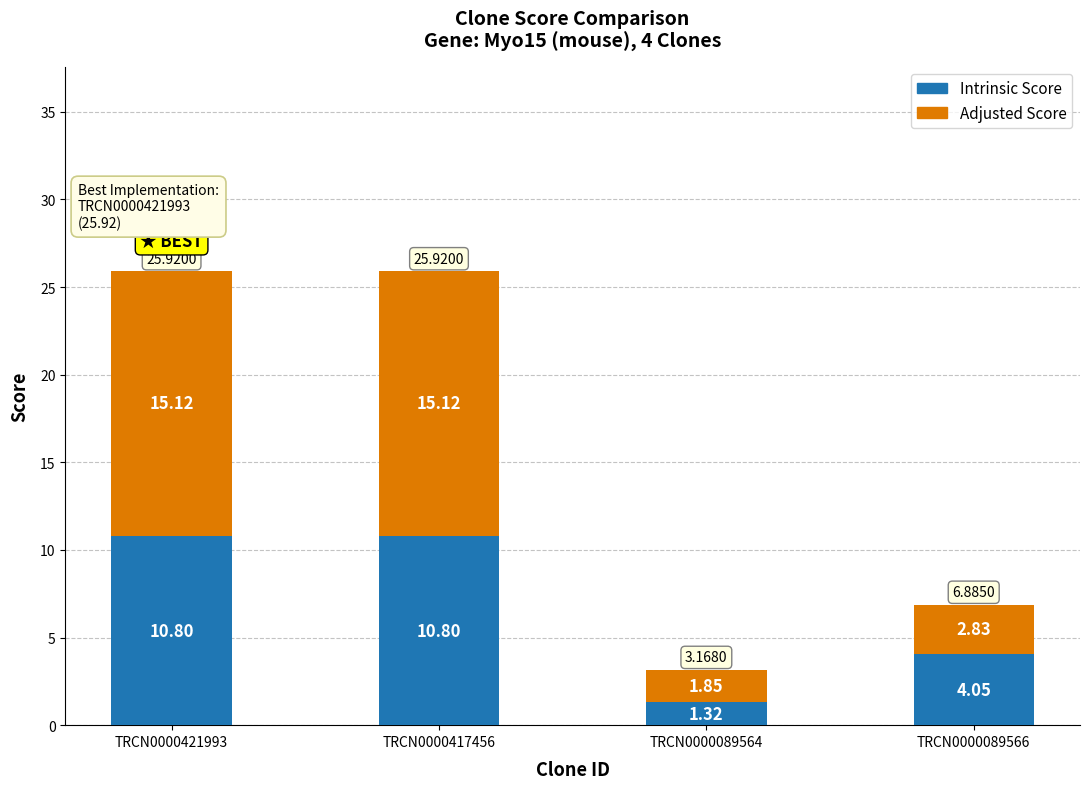

The Intrinsic Score series shows 10.8 at TRCN0000421993. True or false?

True